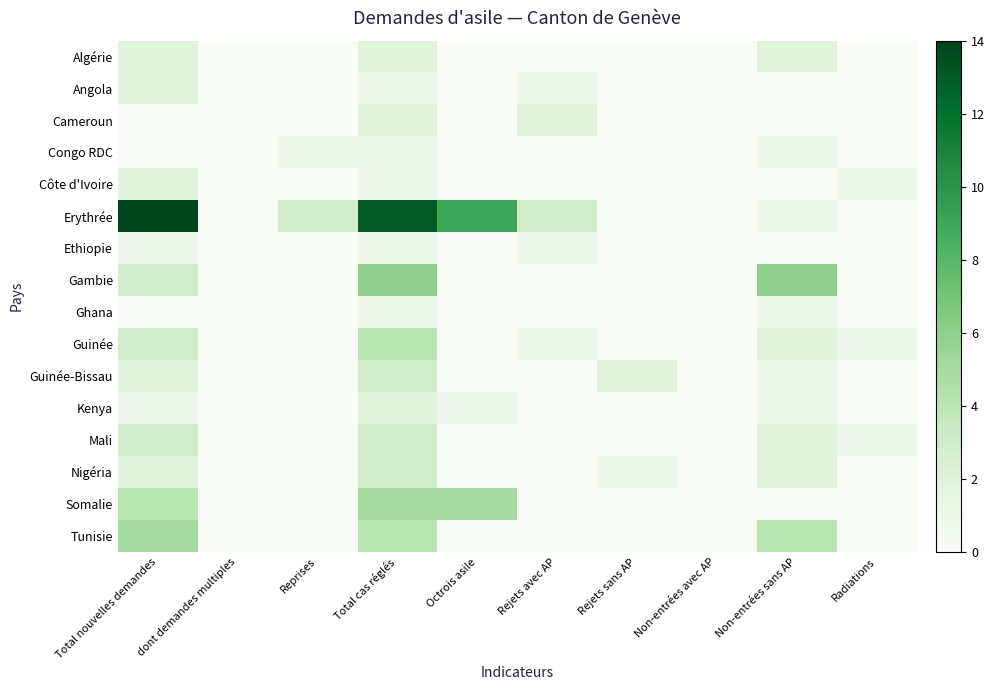

Which series has the largest total across all categories?

Erythrée